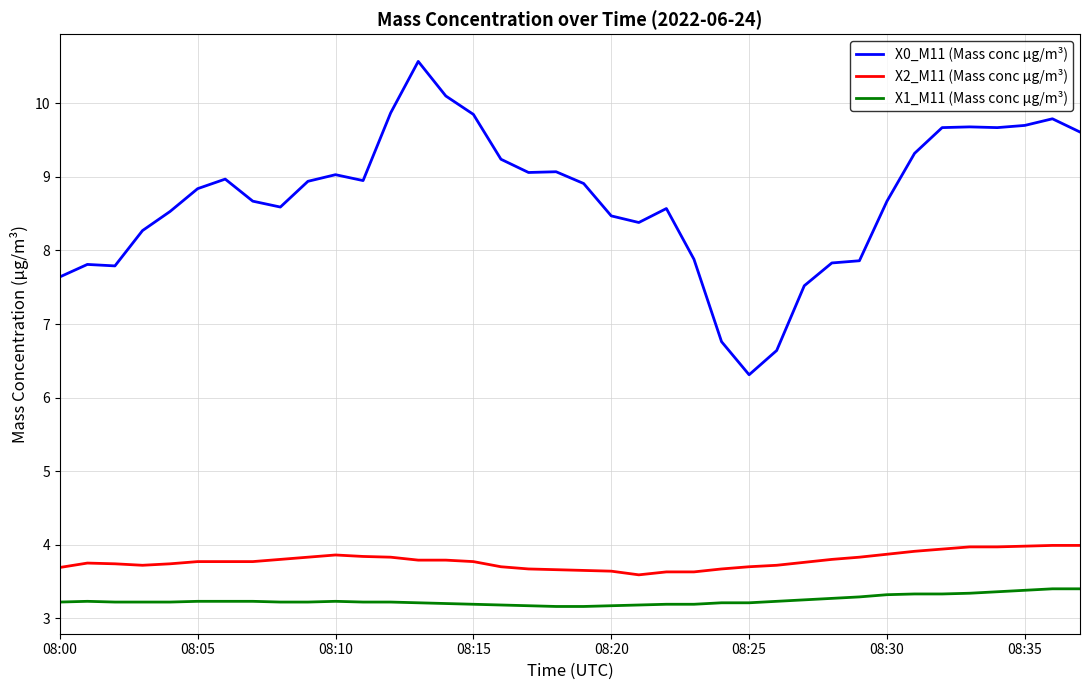

What is the minimum value shown in the chart?

3.2